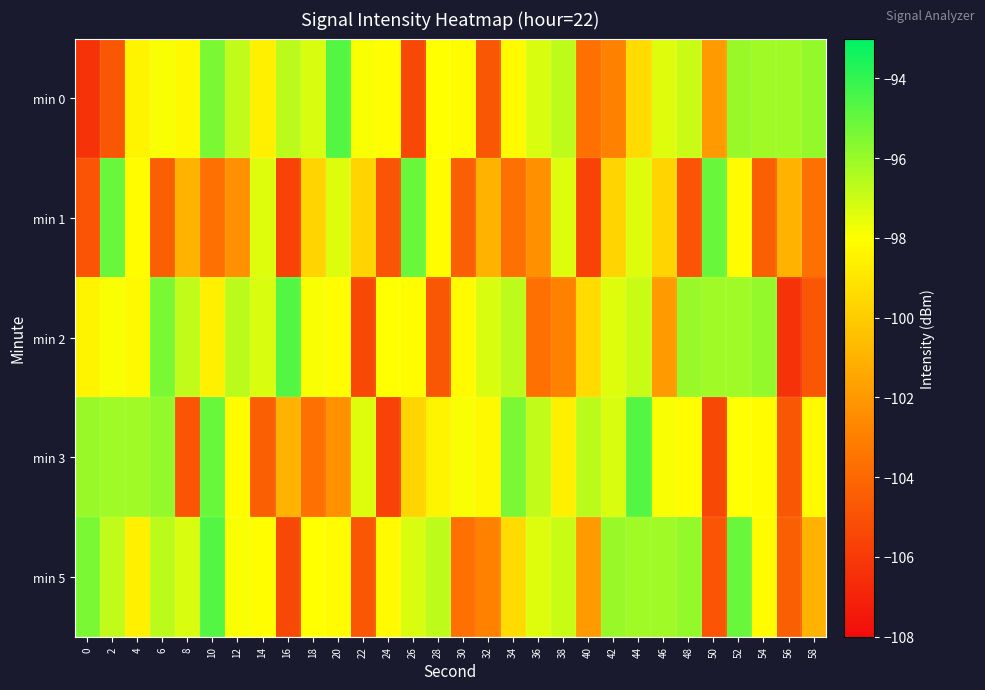

Reading left to right, what are all the values shown in this chart?

min 0: 0=-106.3	2=-104.8	4=-98.4	6=-97.9	8=-98.2	10=-95.4	12=-96.8	14=-98.6	16=-96.7	18=-97.3	20=-94.7	22=-97.9	24=-98.1	26=-105.4	28=-98.0	30=-98.1	32=-104.8	34=-98.2	36=-97.3	38=-96.7	40=-103.7	42=-102.9	44=-99.4	46=-97.3	48=-97.0	50=-102.0	52=-96.0	54=-96.1	56=-96.1	58=-95.9
min 1: 0=-104.9	2=-95.1	4=-98.1	6=-104.4	8=-101.0	10=-103.6	12=-102.4	14=-97.3	16=-105.6	18=-99.7	20=-97.3	22=-99.7	24=-104.9	26=-95.1	28=-98.1	30=-104.4	32=-101.0	34=-103.6	36=-102.4	38=-97.3	40=-105.6	42=-99.7	44=-97.3	46=-99.7	48=-104.9	50=-95.1	52=-98.1	54=-104.4	56=-101.0	58=-103.6
min 2: 0=-98.4	2=-97.9	4=-98.2	6=-95.4	8=-96.8	10=-98.6	12=-96.7	14=-97.3	16=-94.7	18=-97.9	20=-98.1	22=-105.4	24=-98.0	26=-98.1	28=-104.8	30=-98.2	32=-97.3	34=-96.7	36=-103.7	38=-102.9	40=-99.4	42=-97.3	44=-97.0	46=-102.0	48=-96.0	50=-96.1	52=-96.1	54=-95.9	56=-106.3	58=-104.8
min 3: 0=-96.0	2=-96.1	4=-96.1	6=-95.9	8=-104.9	10=-95.1	12=-98.1	14=-104.4	16=-101.0	18=-103.6	20=-102.4	22=-97.3	24=-105.6	26=-99.7	28=-98.4	30=-97.9	32=-98.2	34=-95.4	36=-96.8	38=-98.6	40=-96.7	42=-97.3	44=-94.7	46=-97.9	48=-98.1	50=-105.4	52=-98.0	54=-98.1	56=-104.8	58=-98.2
min 5: 0=-95.4	2=-96.8	4=-98.6	6=-96.7	8=-97.3	10=-94.7	12=-97.9	14=-98.1	16=-105.4	18=-98.0	20=-98.1	22=-104.8	24=-98.2	26=-97.3	28=-96.7	30=-103.7	32=-102.9	34=-99.4	36=-97.3	38=-97.0	40=-102.0	42=-96.0	44=-96.1	46=-96.1	48=-95.9	50=-104.9	52=-95.1	54=-98.1	56=-104.4	58=-101.0